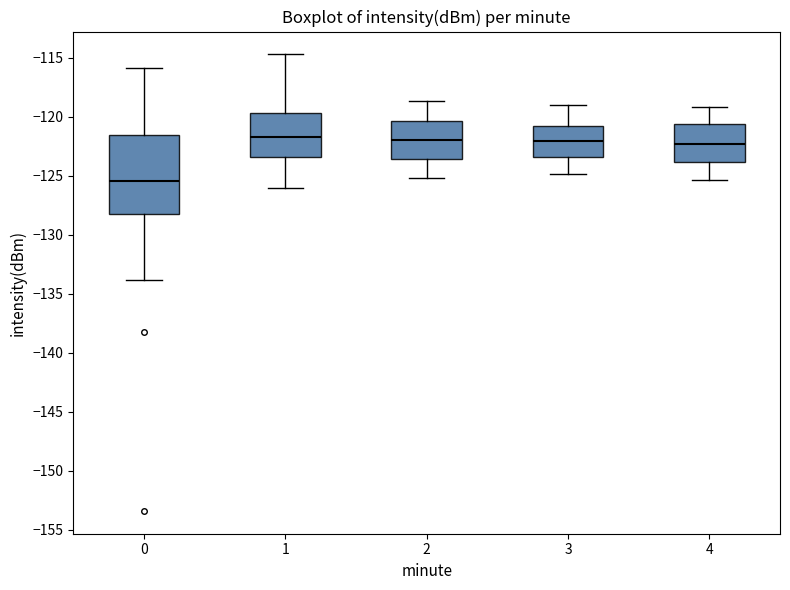

Which box's median line is the lowest?

0